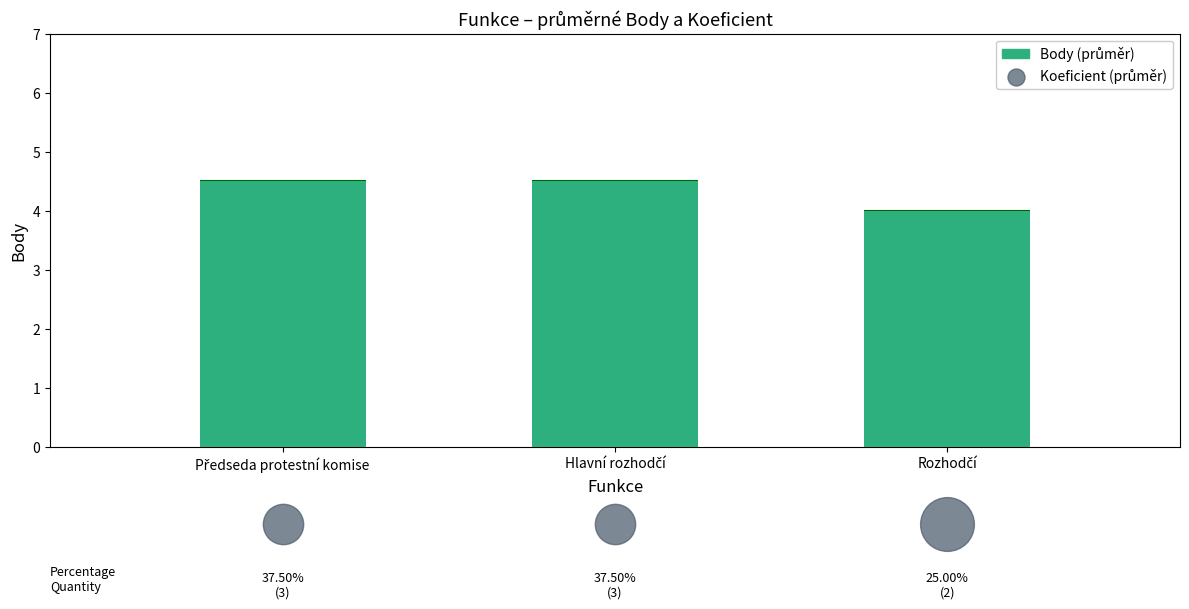

What is the ratio of the value at Rozhodčí to the value at Hlavní rozhodčí?

0.9